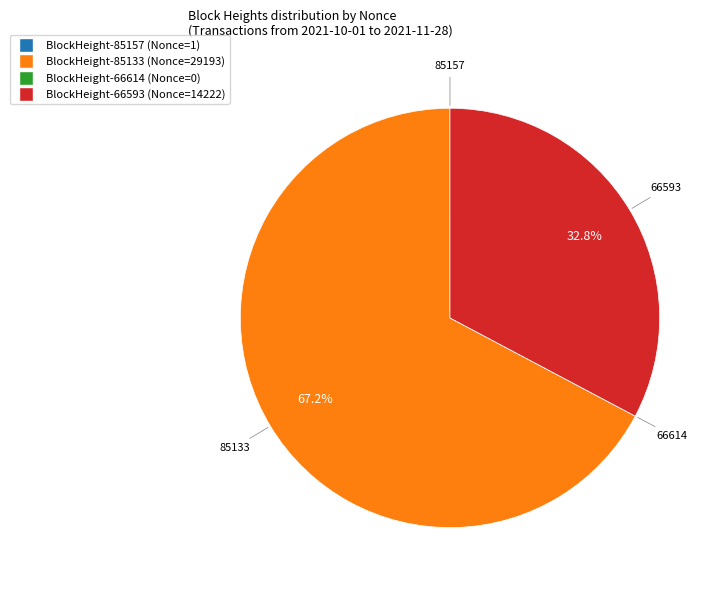

To the nearest percent, what is the difference between the largest and smallest slice percentages?

67%